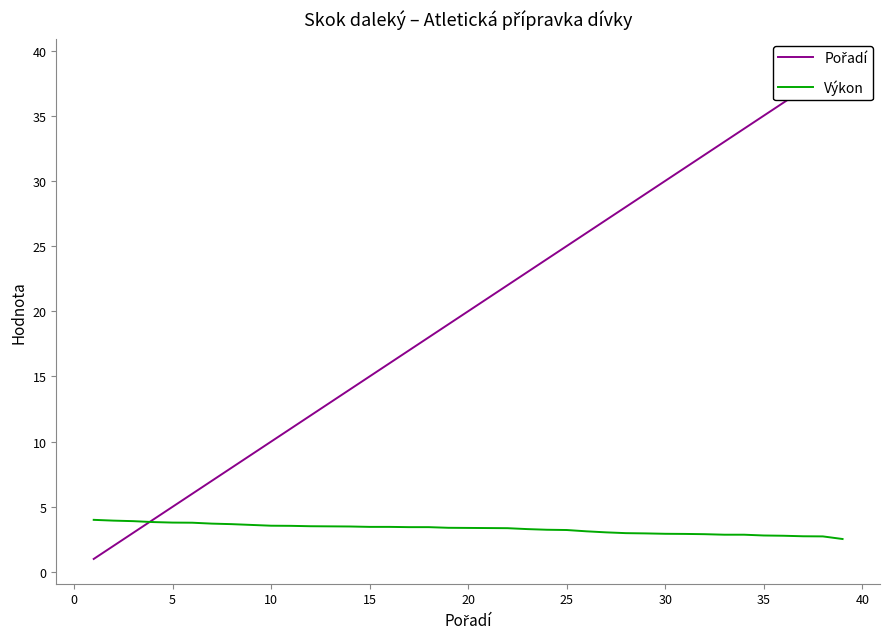

What is the difference between the Výkon values at 10 and 25?

0.3